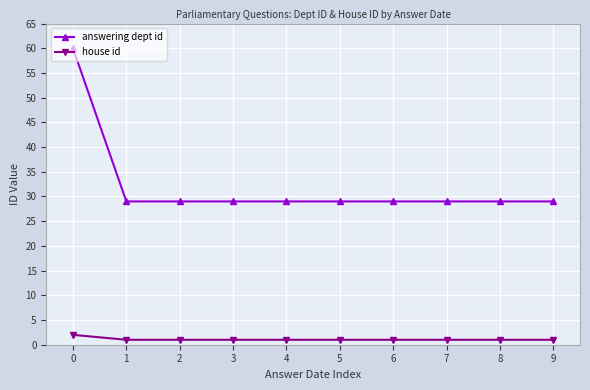

True or false: answering dept id and house id intersect in this chart.

False